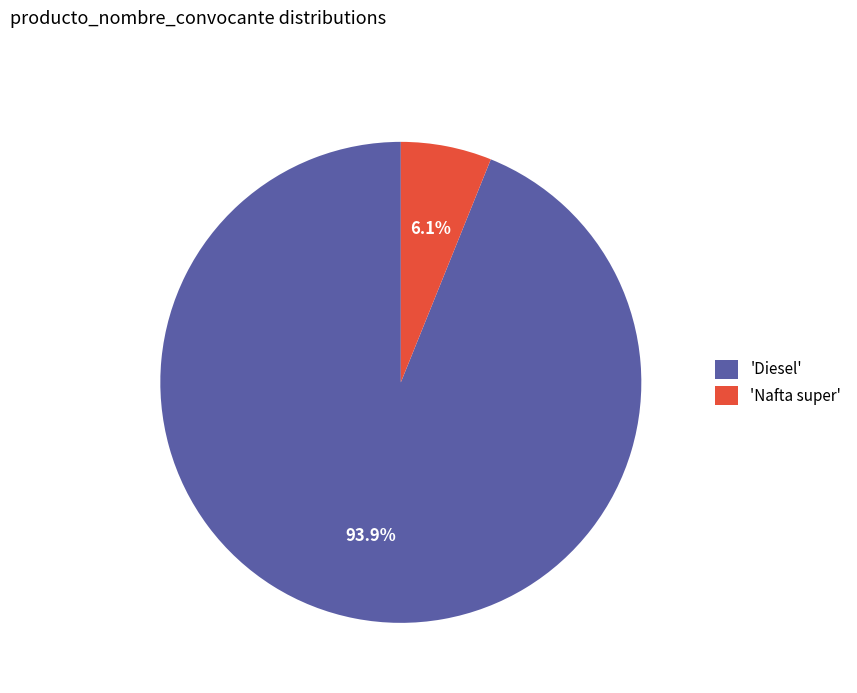

What is the largest slice in the pie chart?

'Diesel'